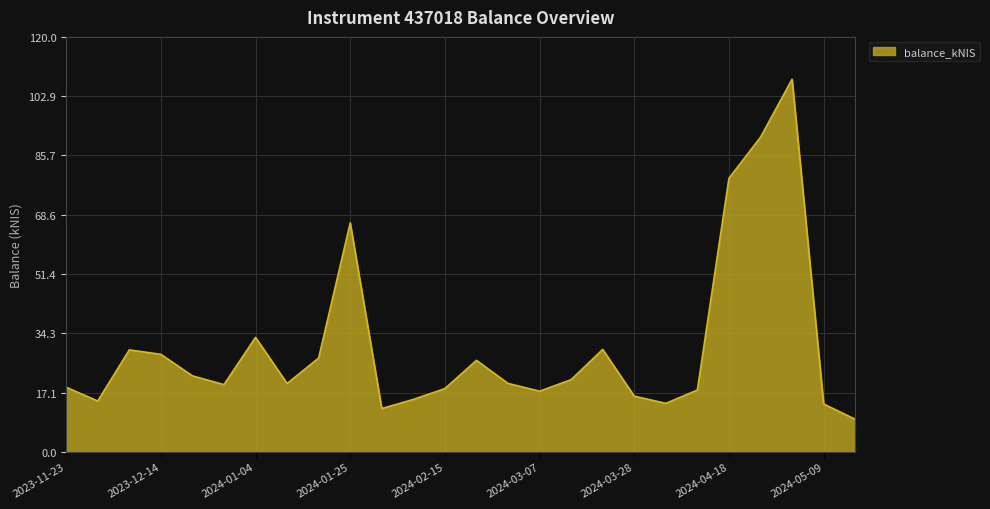

What is the greatest value displayed?

107.8